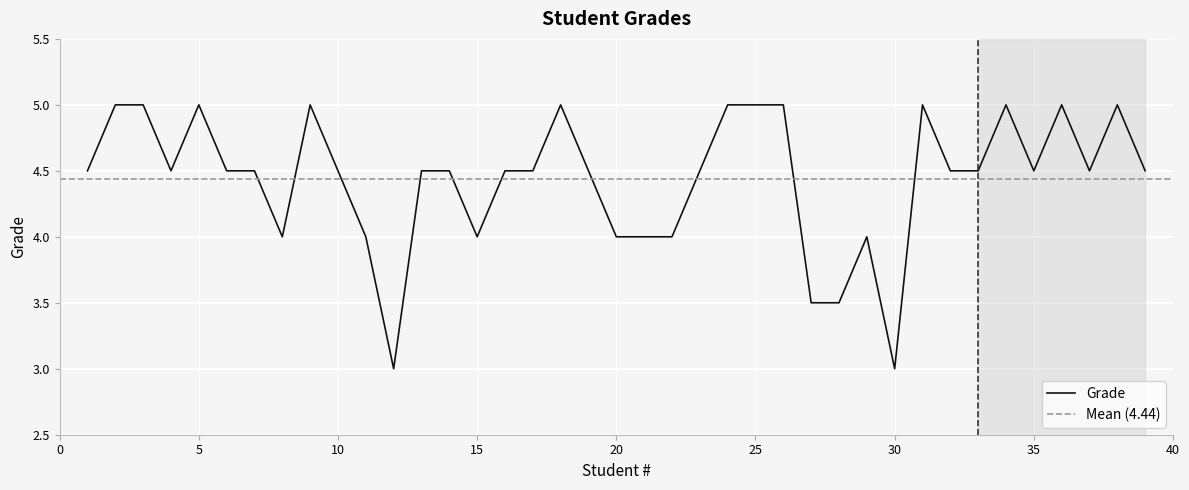

Is it true that the value at 3 is 6.6?

False